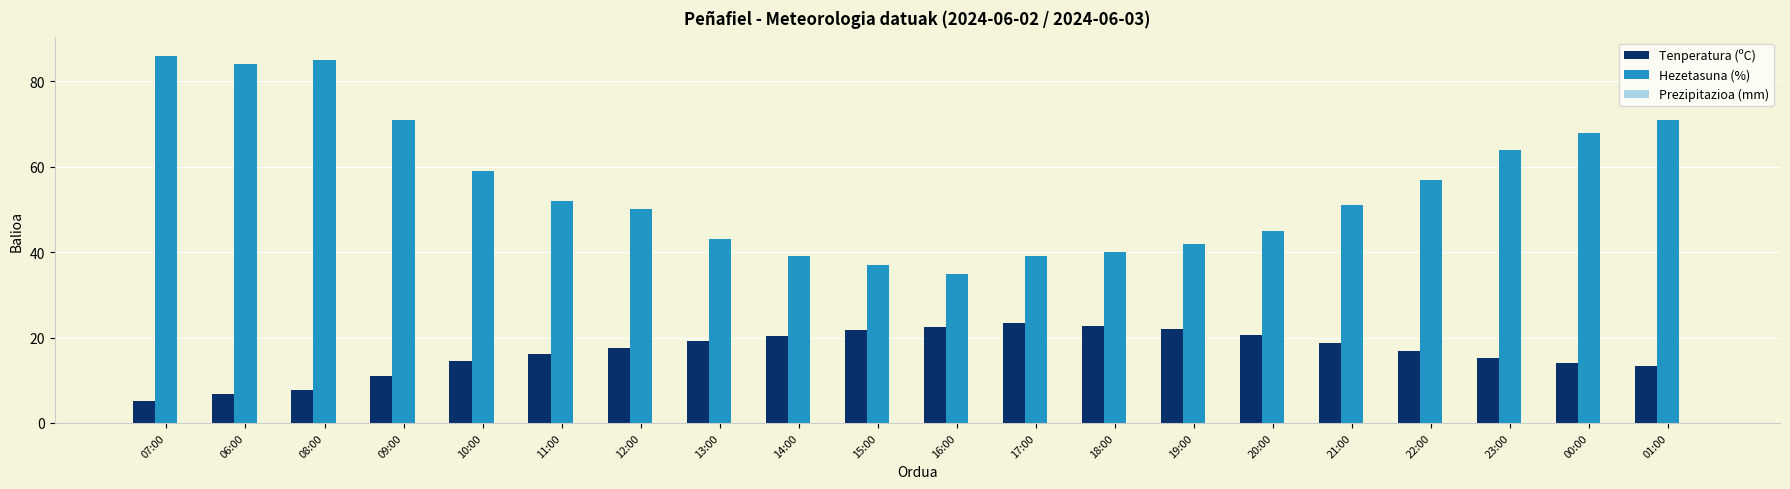

List the series in order of their overall mean, lowest first.

Tenperatura (ºC), Hezetasuna (%)